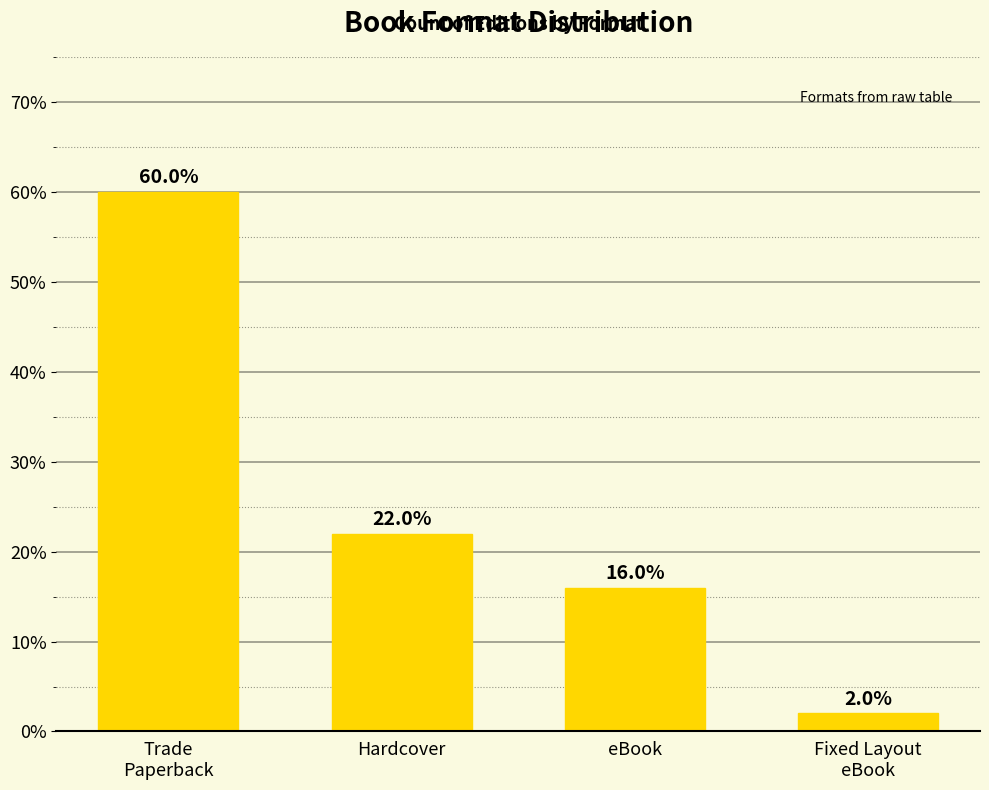

What is the change in value from Hardcover to eBook?

-6